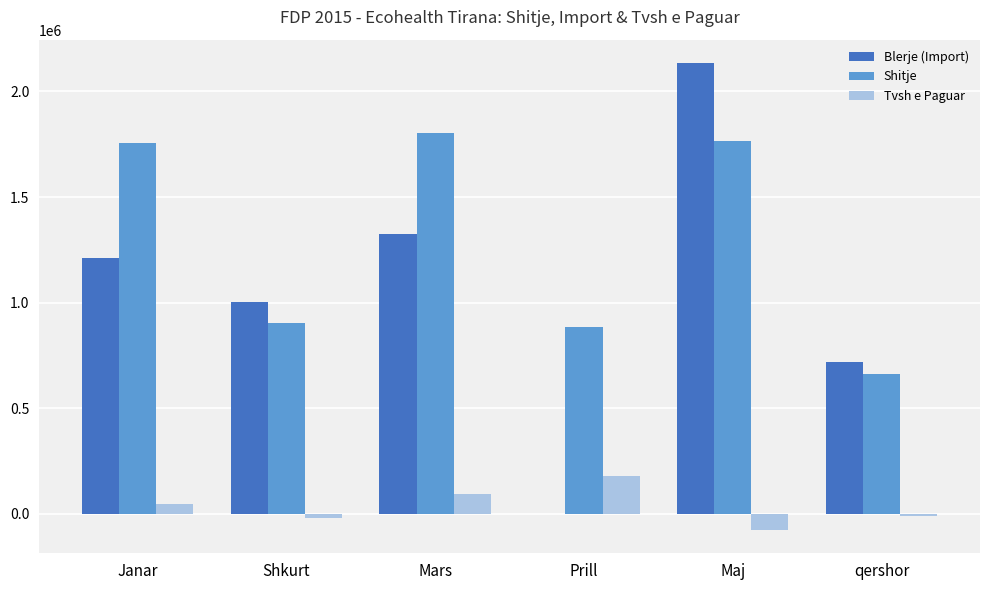

What is the total value across all series at Janar?

3013921